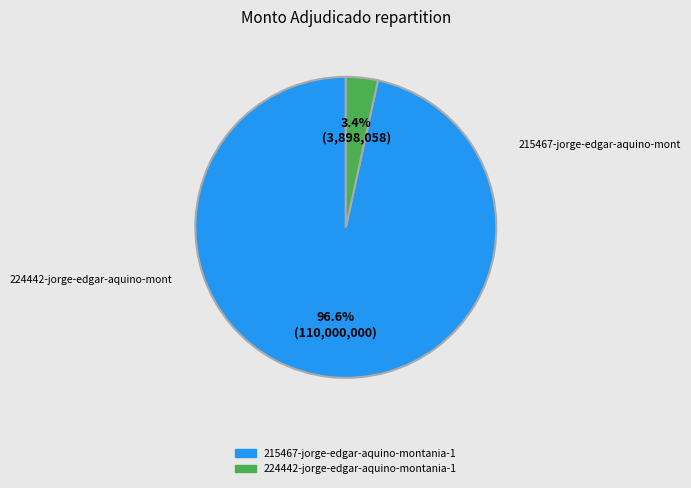

Which category has the biggest portion of the pie?

215467-jorge-edgar-aquino-montania-1